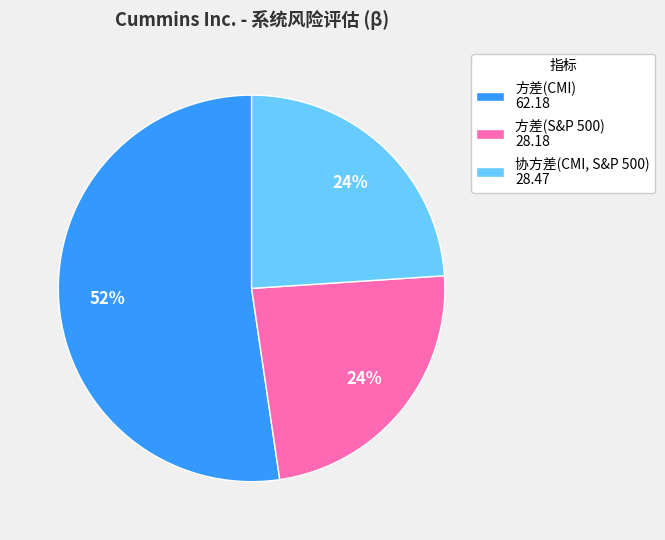

Count the number of slices in the pie.

3